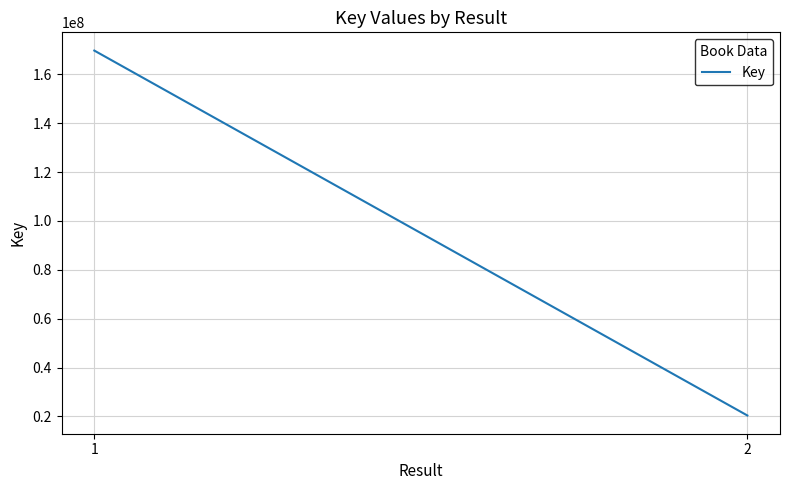

The chart shows a value of 8996652 at 2. True or false?

False